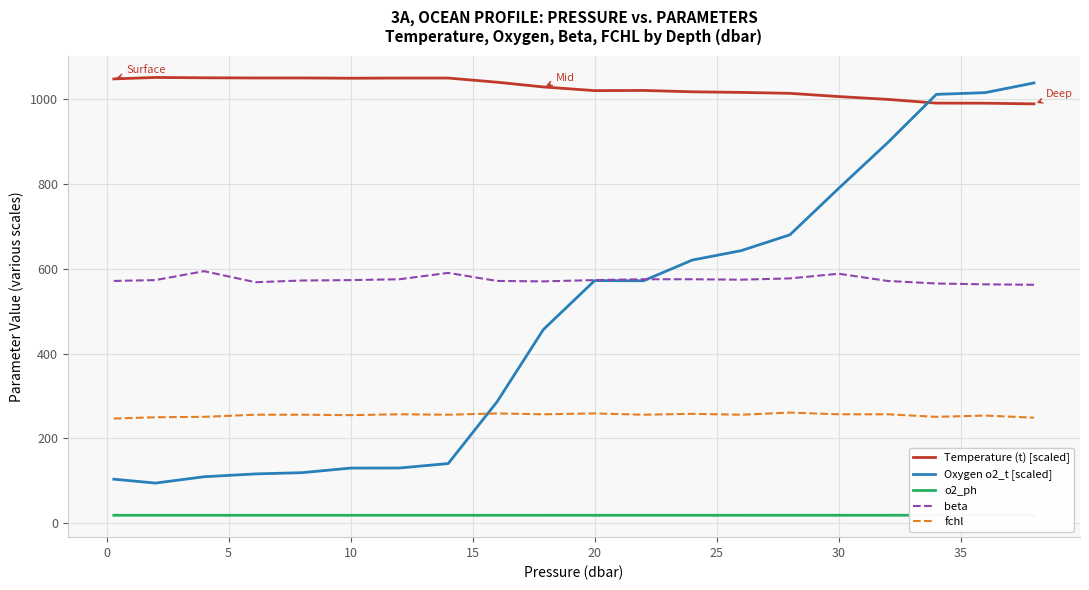

What is the difference between the maximum and second lowest values in the Temperature (t) [scaled] series?

60.6